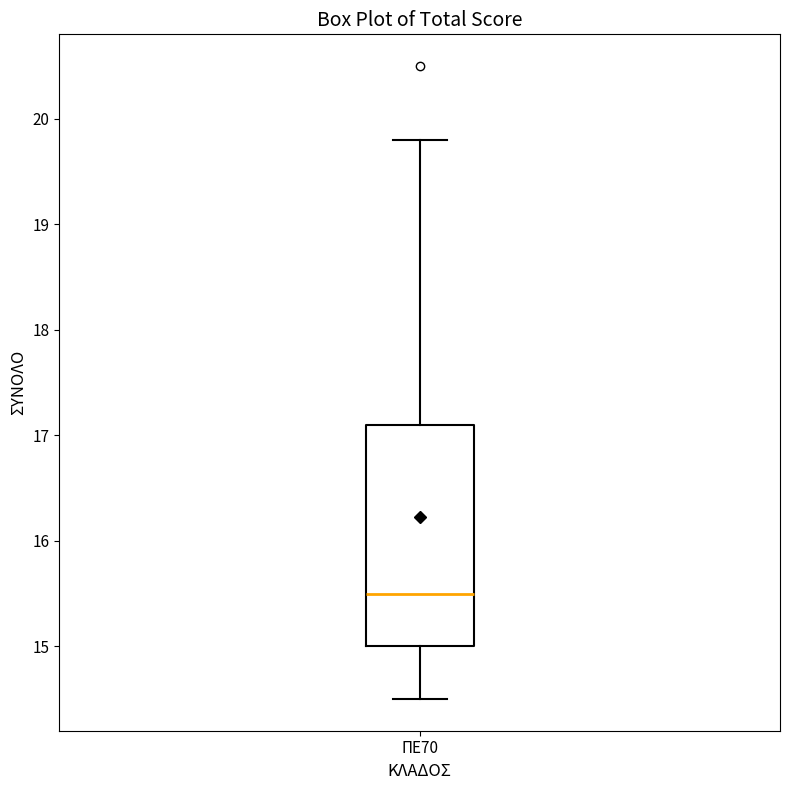

Transcribe this box plot: give where the median line is, the range the box spans, and where the two whiskers end, as read against the y-axis. The values are not printed on the chart, so give them approximately, as read against the axis.

median 15.5, box 15.0 to 17.1, whiskers 14.5 to 19.8